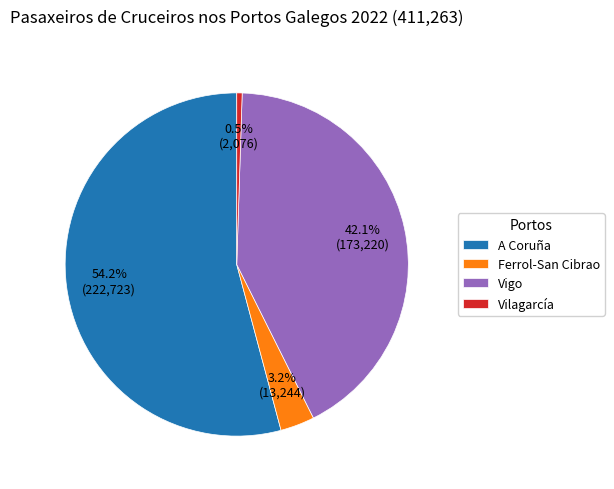

Does A Coruña account for over 50% of the chart?

Yes